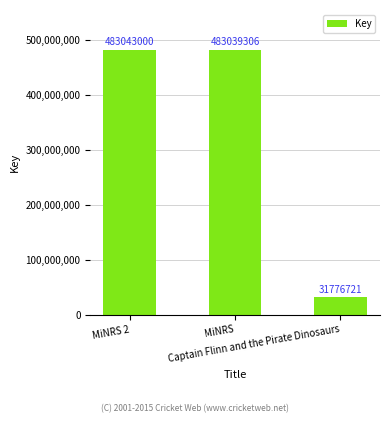

What position from the right is Captain Flinn and the Pirate Dinosaurs?

1